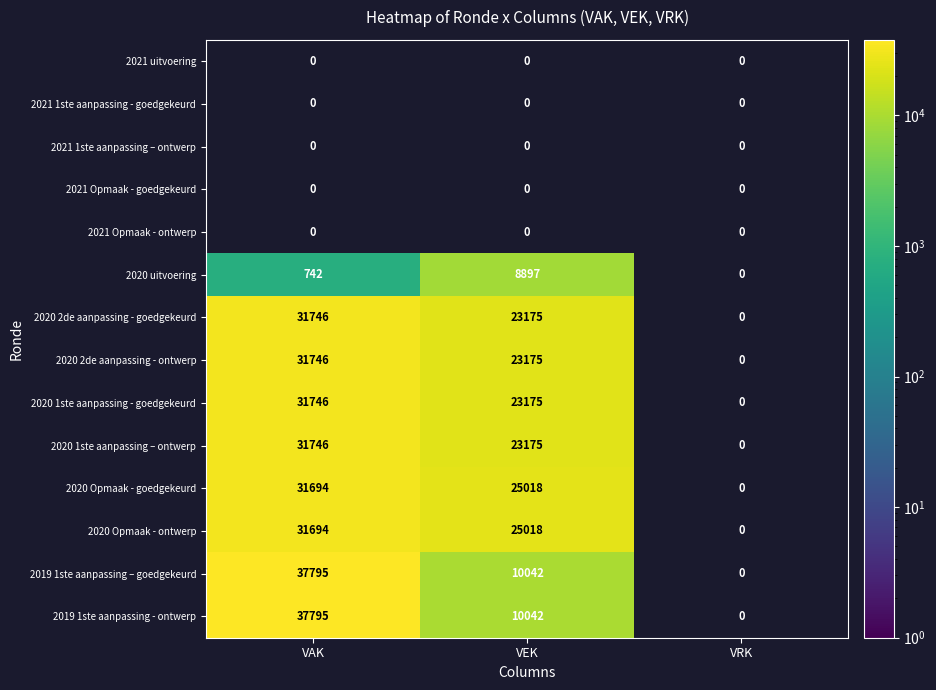

The value of 2020 Opmaak - ontwerp at VAK is 31694. True or false?

True